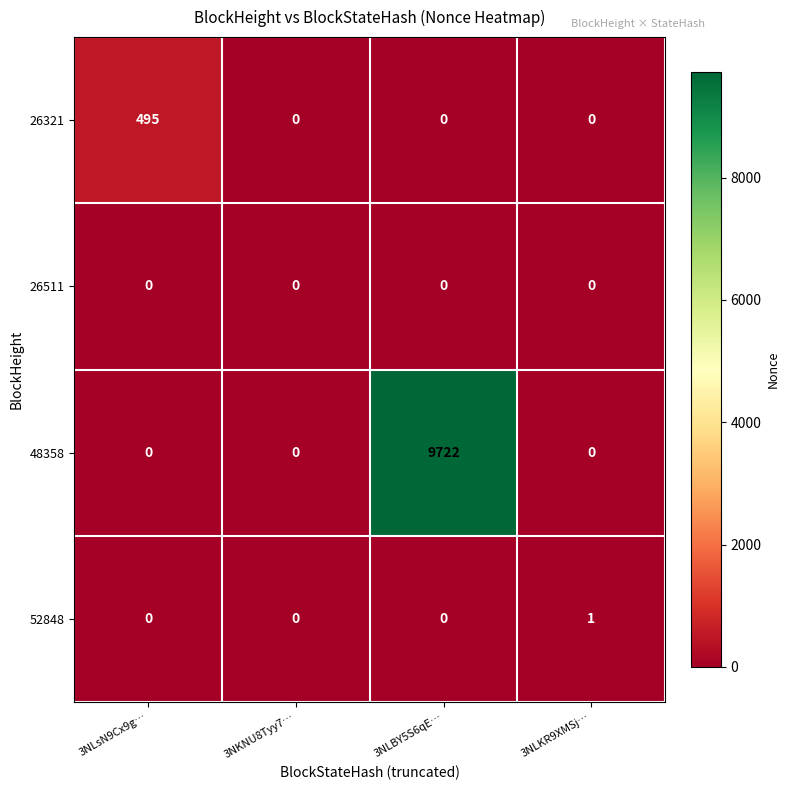

List the series in order of their peak value, lowest first.

26511, 52848, 26321, 48358